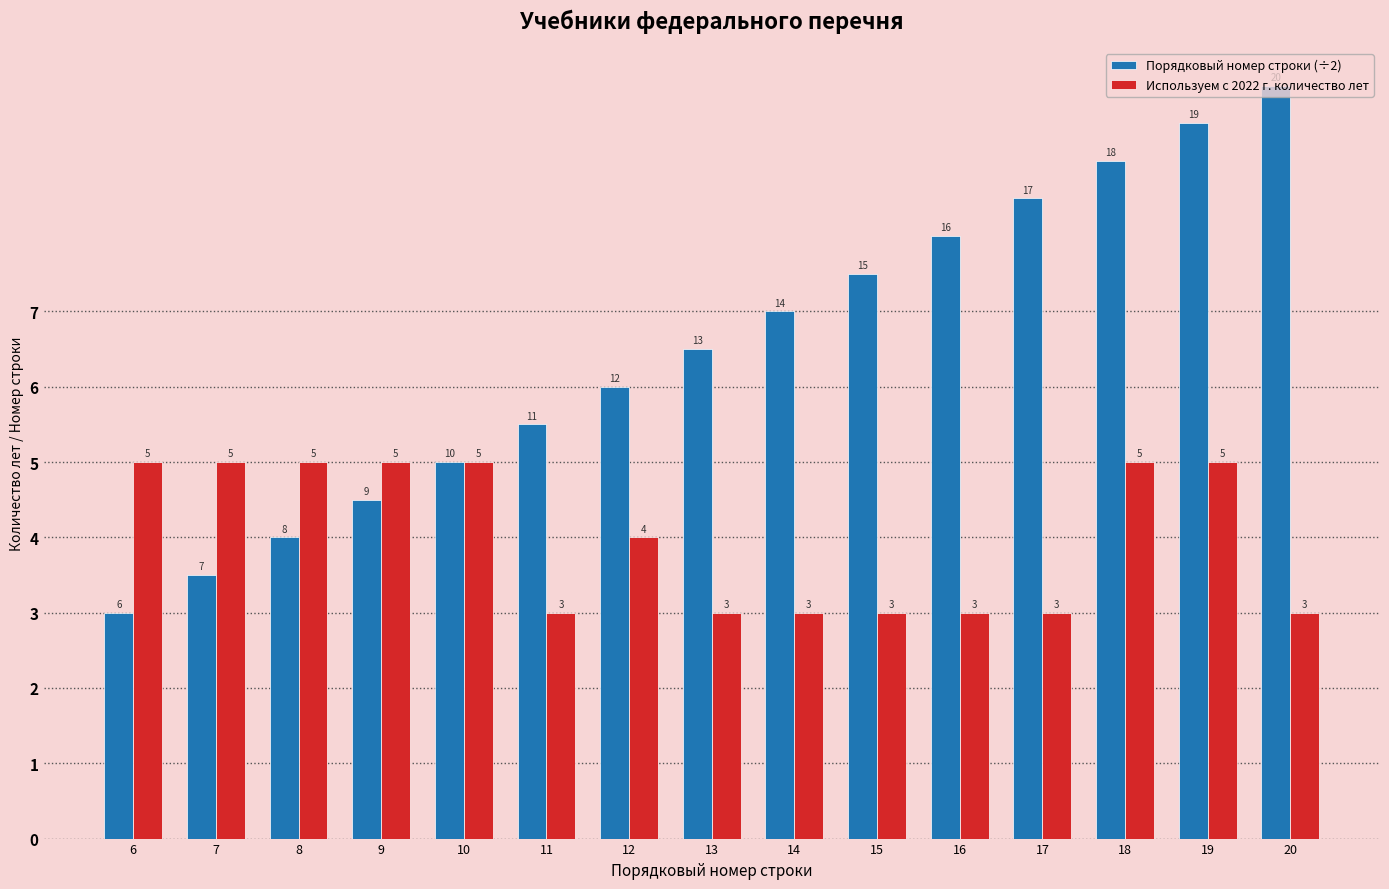

At which label is Порядковый номер строки (÷2) closest to 6?

12